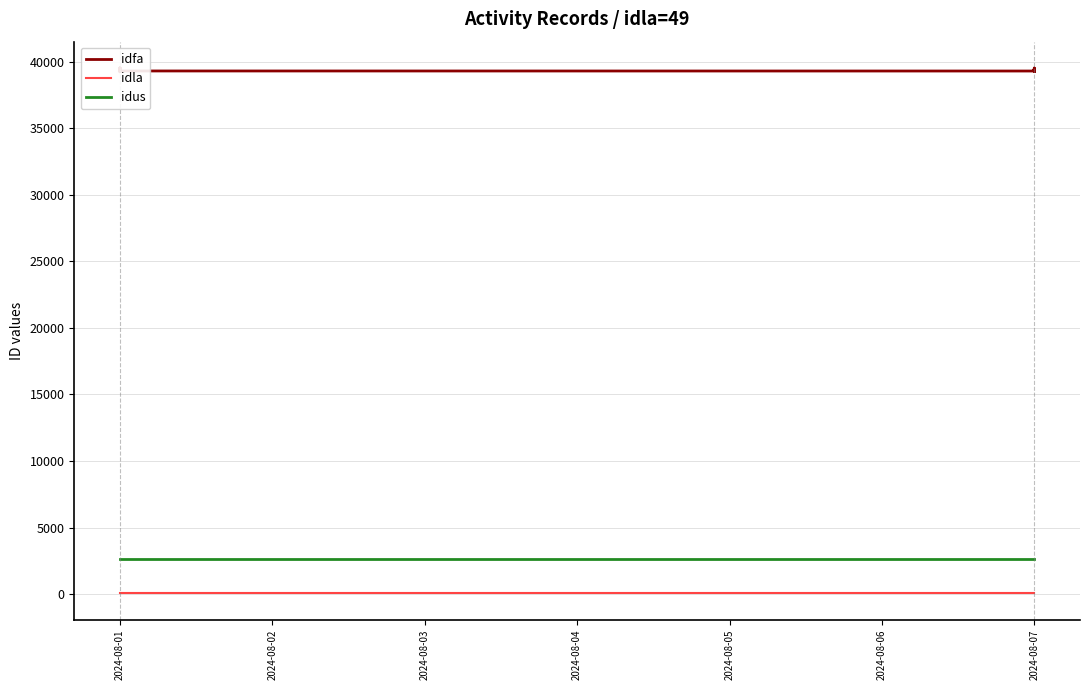

Read the idus value at 2024-08-01.

2629